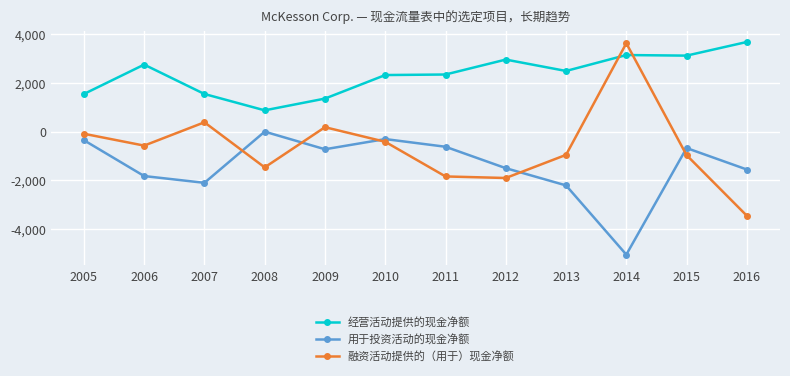

What is the value of the 融资活动提供的（用于）现金净额 point at the 10th from the left?

3619